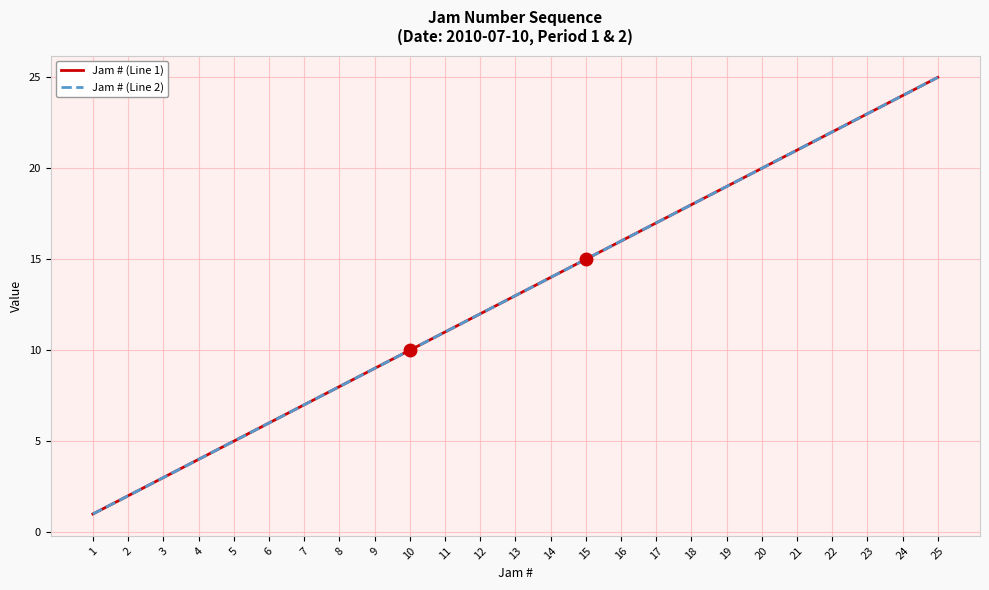

Reading right to left, list all the values displayed in this chart.

Jam # (Line 1): 25	24	23	22	21	20	19	18	17	16	15	14	13	12	11	10	9	8	7	6	5	4	3	2	1
Jam # (Line 2): 25	24	23	22	21	20	19	18	17	16	15	14	13	12	11	10	9	8	7	6	5	4	3	2	1